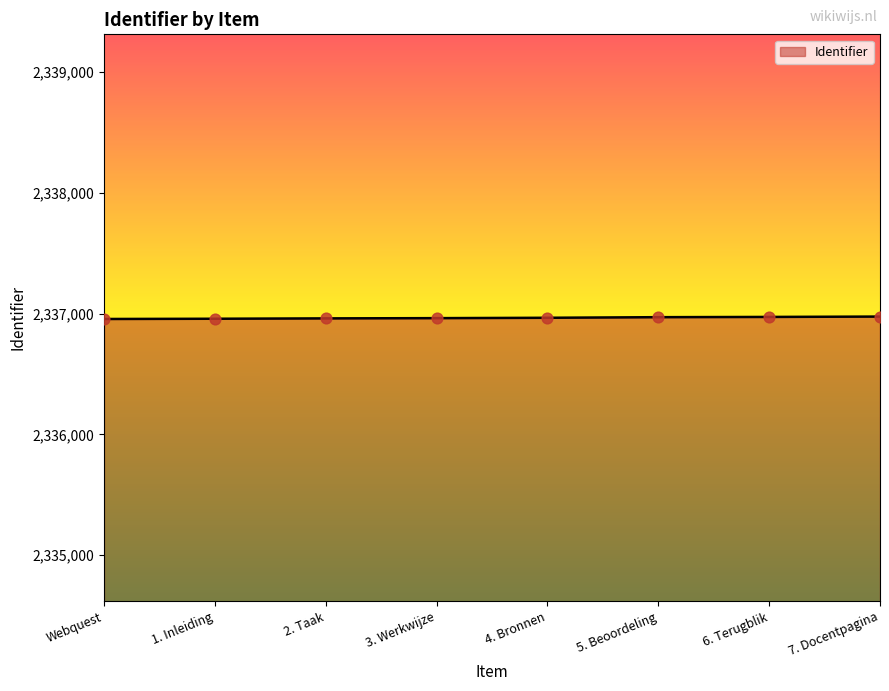

What is the ratio of the value at 5. Beoordeling to the value at 7. Docentpagina?

1.0